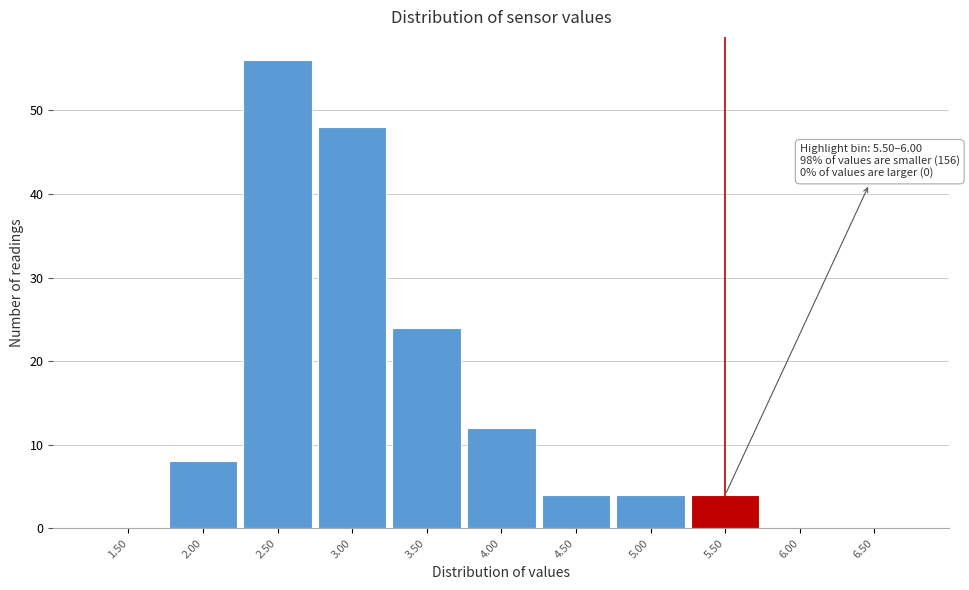

Reading left to right, extract all data points from this chart.

1.50=0	2.00=8	2.50=56	3.00=48	3.50=24	4.00=12	4.50=4	5.00=4	5.50=4	6.00=0	6.50=0